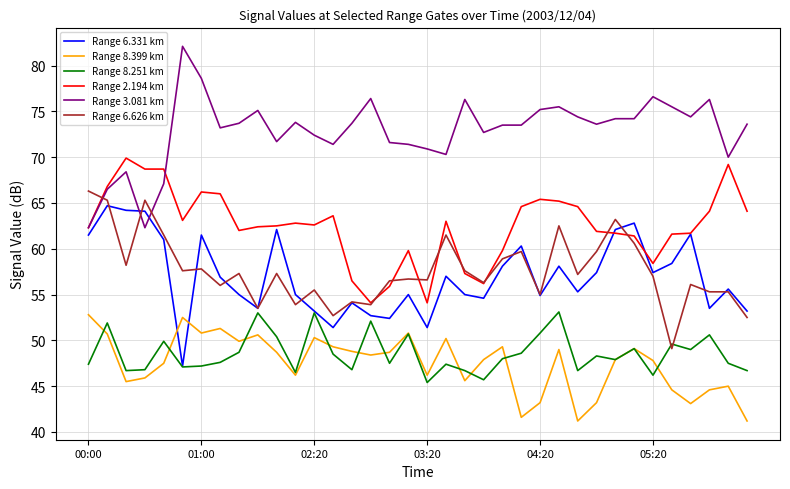

Count the number of categories in the chart.

36